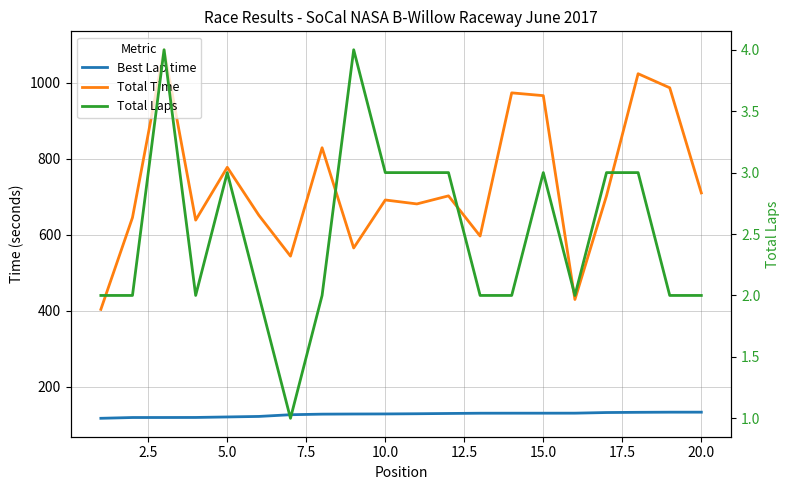

Which series has the largest total across all categories?

Total Time